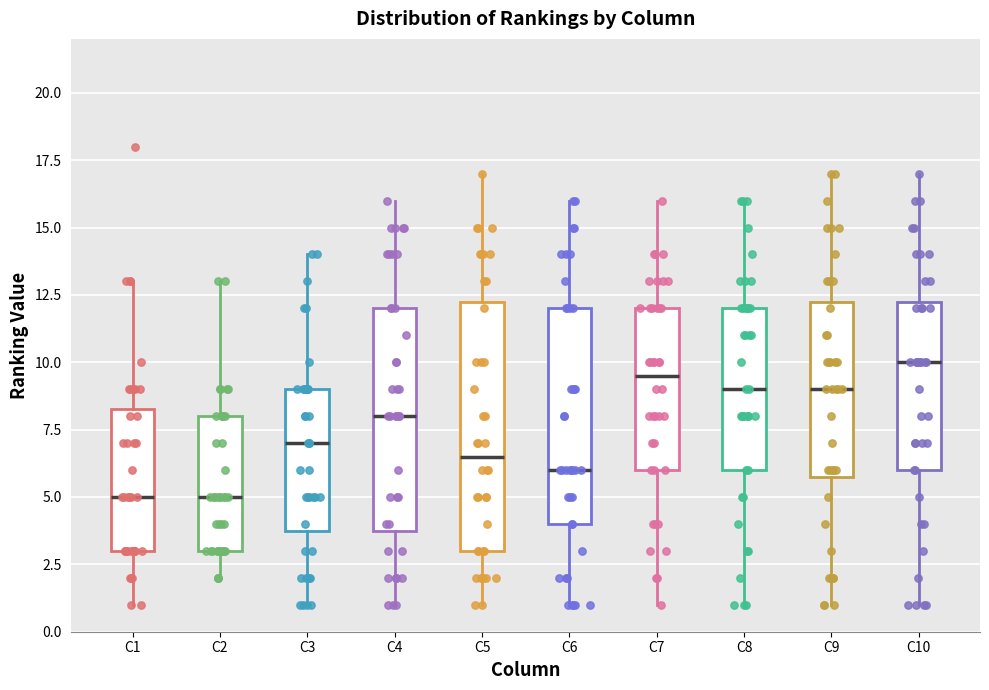

Reading left to right, read every box against the y-axis: the position of its median line, the range the box covers, and the ends of its whiskers. The values are not printed on the chart, so give them approximately, as read against the axis.

C1: median 5.0, box 3.0 to 8.5, whiskers 1.0 to 13.0
C2: median 5.0, box 3.0 to 8.0, whiskers 2.0 to 13.0
C3: median 7.0, box 4.0 to 9.0, whiskers 1.0 to 14.0
C4: median 8.0, box 4.0 to 12.0, whiskers 1.0 to 16.0
C5: median 6.5, box 3.0 to 12.5, whiskers 1.0 to 17.0
C6: median 6.0, box 4.0 to 12.0, whiskers 1.0 to 16.0
C7: median 9.5, box 6.0 to 12.0, whiskers 1.0 to 16.0
C8: median 9.0, box 6.0 to 12.0, whiskers 1.0 to 16.0
C9: median 9.0, box 6.0 to 12.5, whiskers 1.0 to 17.0
C10: median 10.0, box 6.0 to 12.5, whiskers 1.0 to 17.0